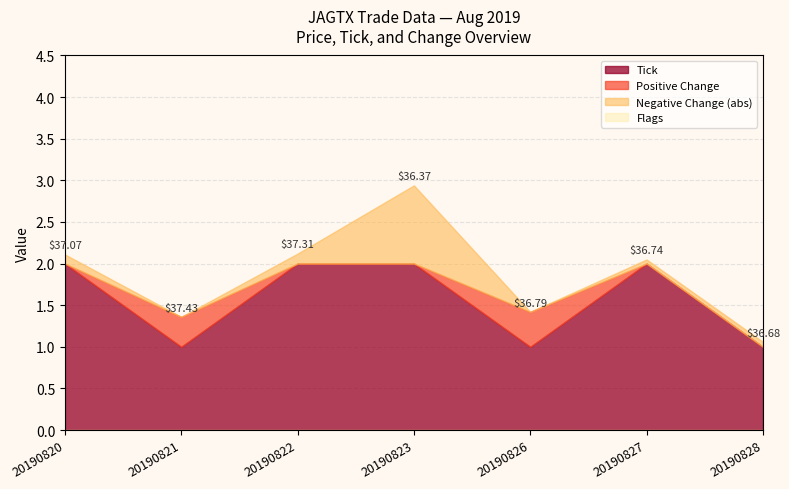

Count the number of categories in the chart.

7